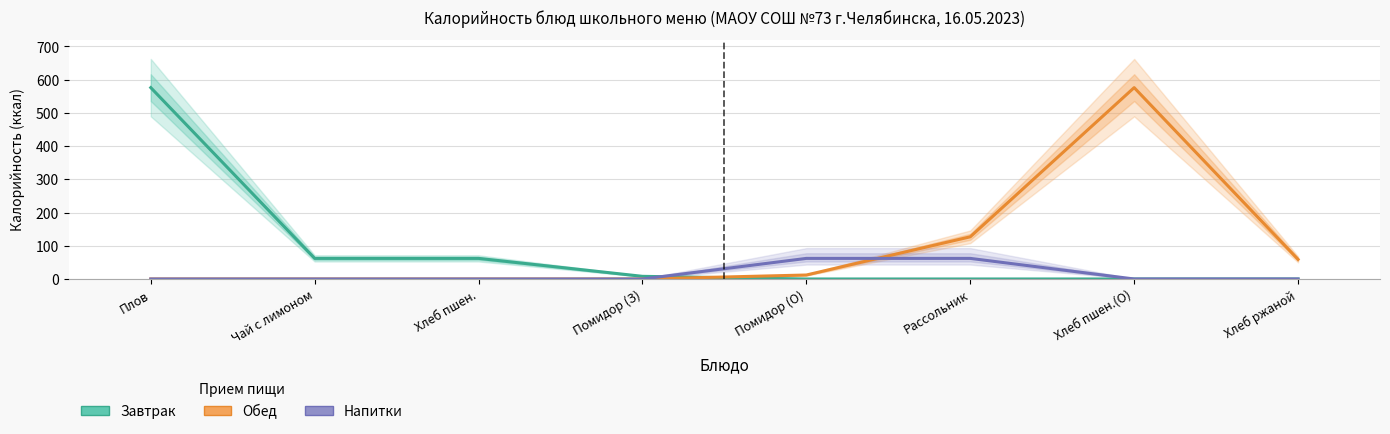

Which series has the widest spread of values?

Завтрак